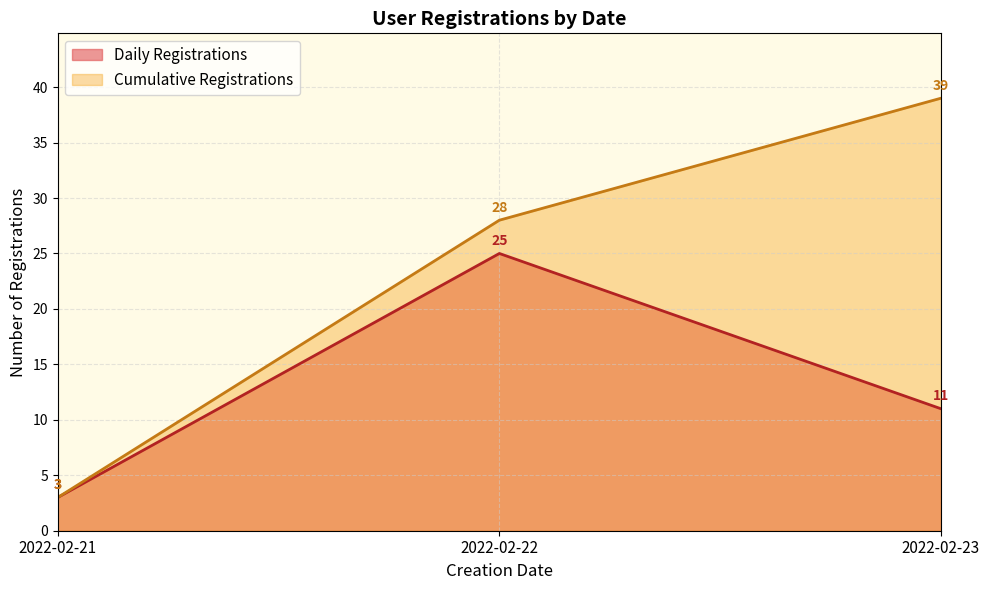

True or false: Registrations per Date and Cumulative Registrations intersect in this chart.

False